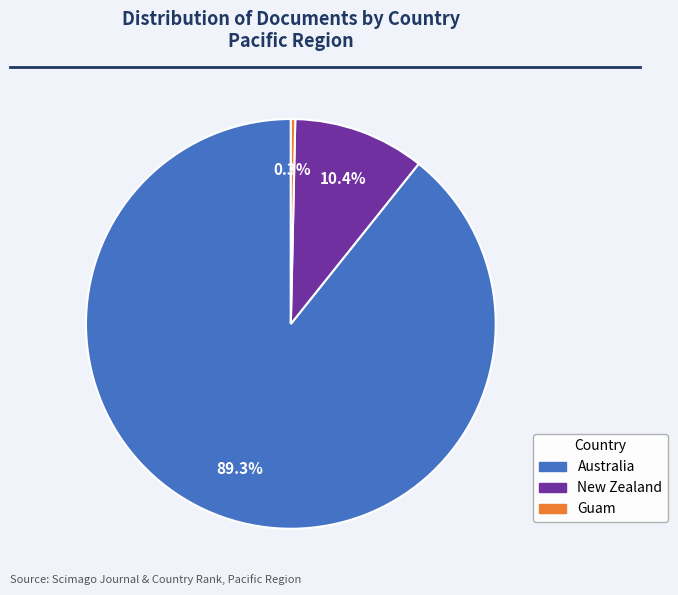

Which slice represents more than half of the pie?

Australia